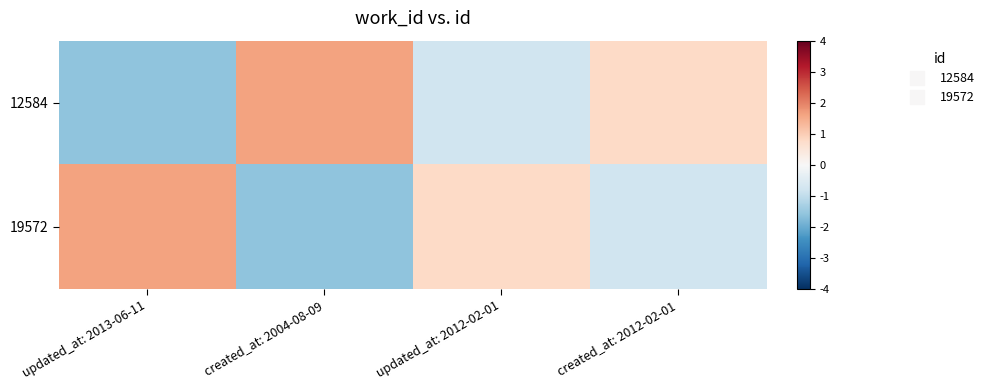

Rank the series by their maximum value, from lowest to highest.

12584, 19572